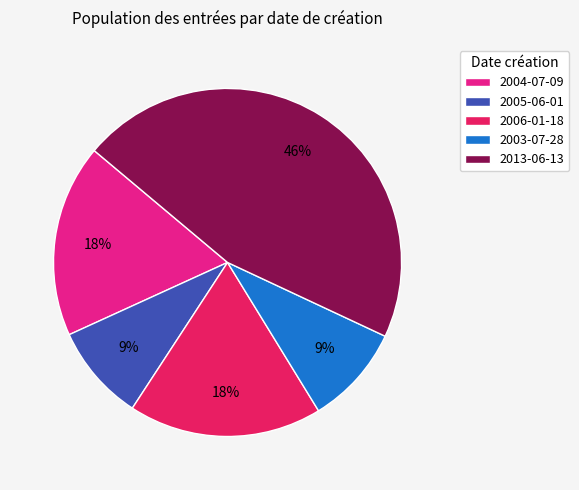

How many slices are in this pie chart?

5